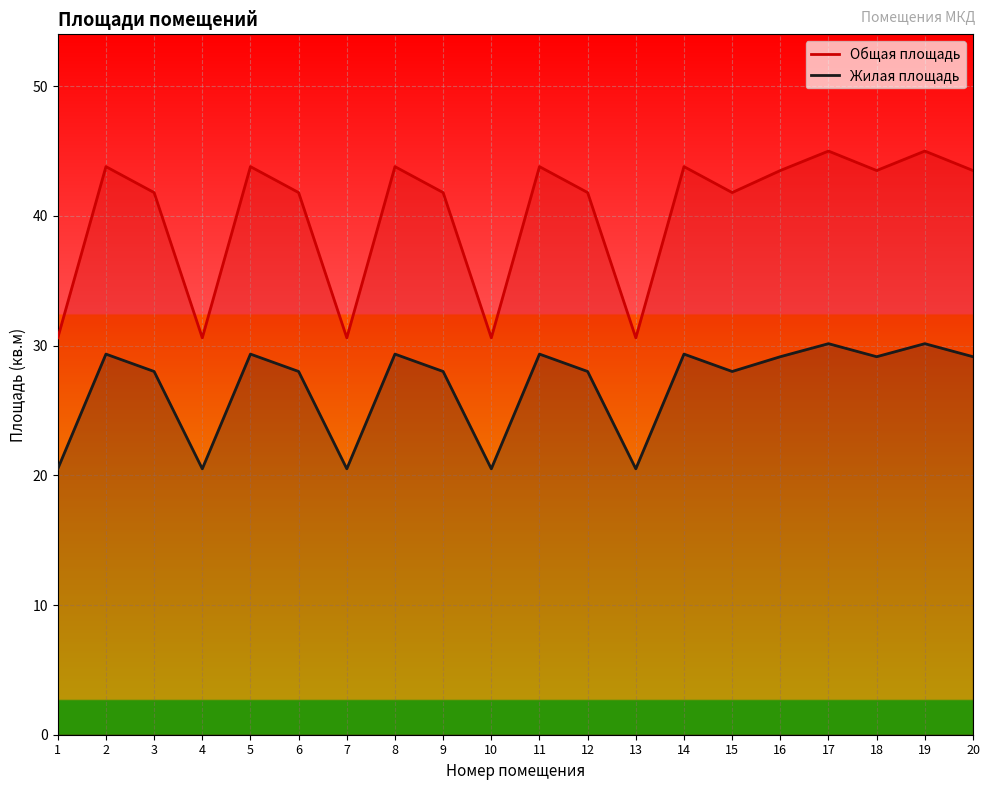

Between 8 and 11, which is larger?

8